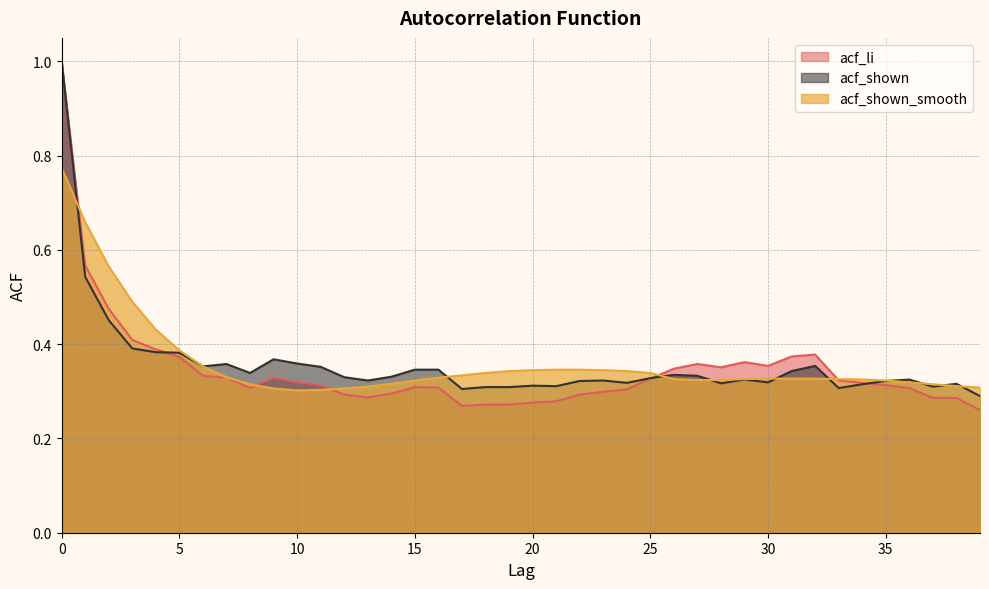

List the labels in order of acf_shown value, largest first.

0, 1, 2, 3, 4, 5, 9, 10, 7, 32, 6, 11, 15, 16, 31, 8, 26, 27, 14, 12, 25, 29, 36, 13, 23, 22, 35, 30, 24, 28, 38, 34, 20, 21, 37, 18, 19, 33, 17, 39